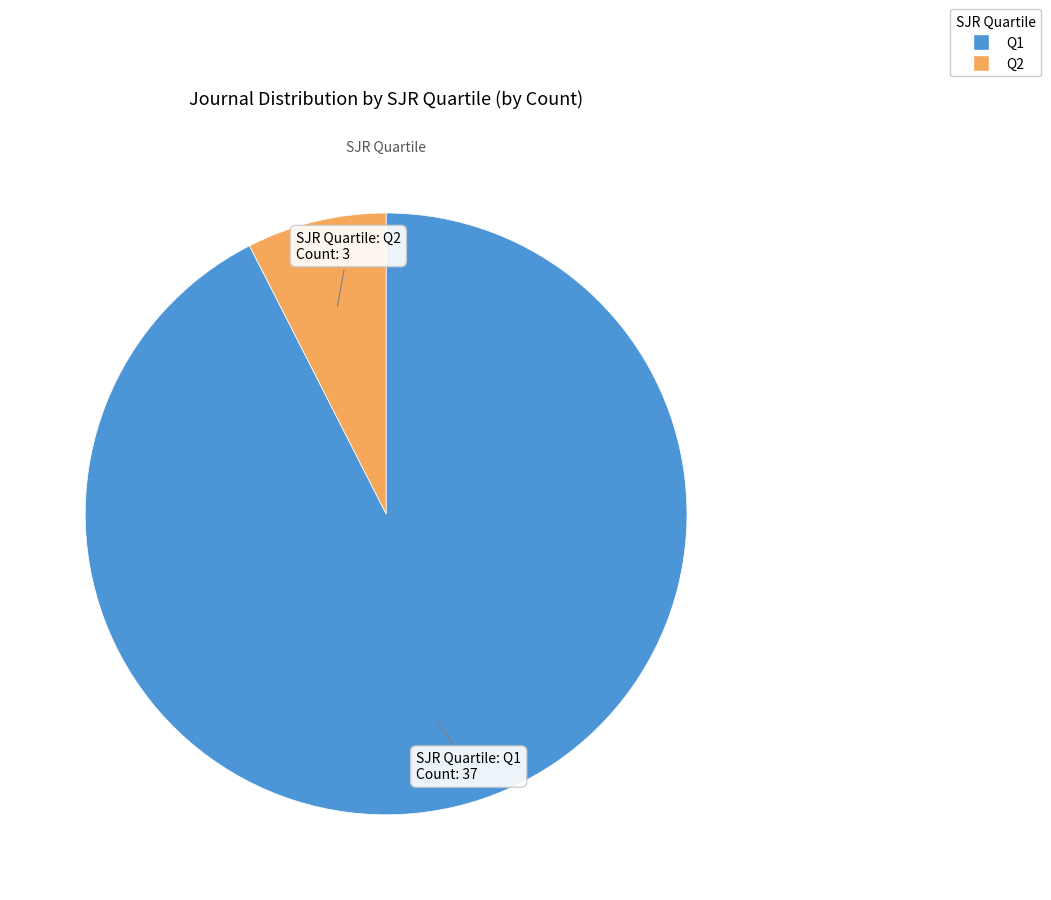

Is it true that Q1 is 92% of the pie?

True